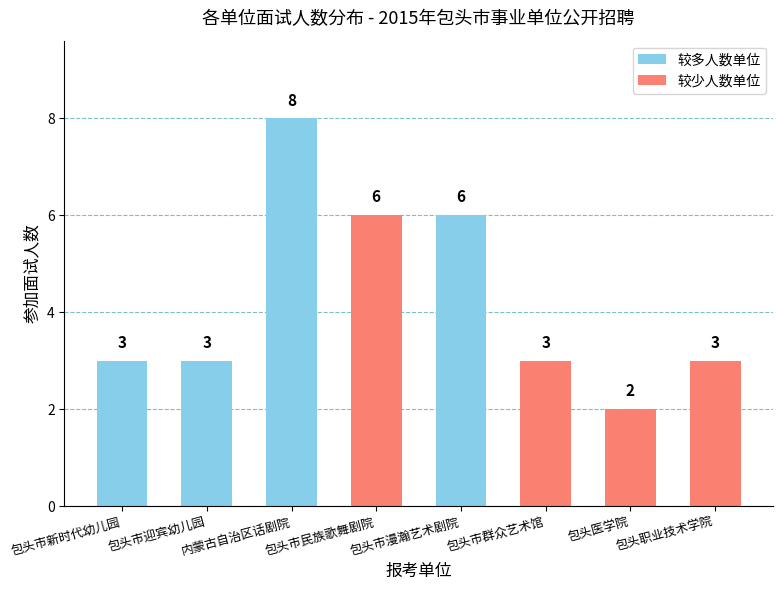

What is the value of the 5th bar from the left?

6